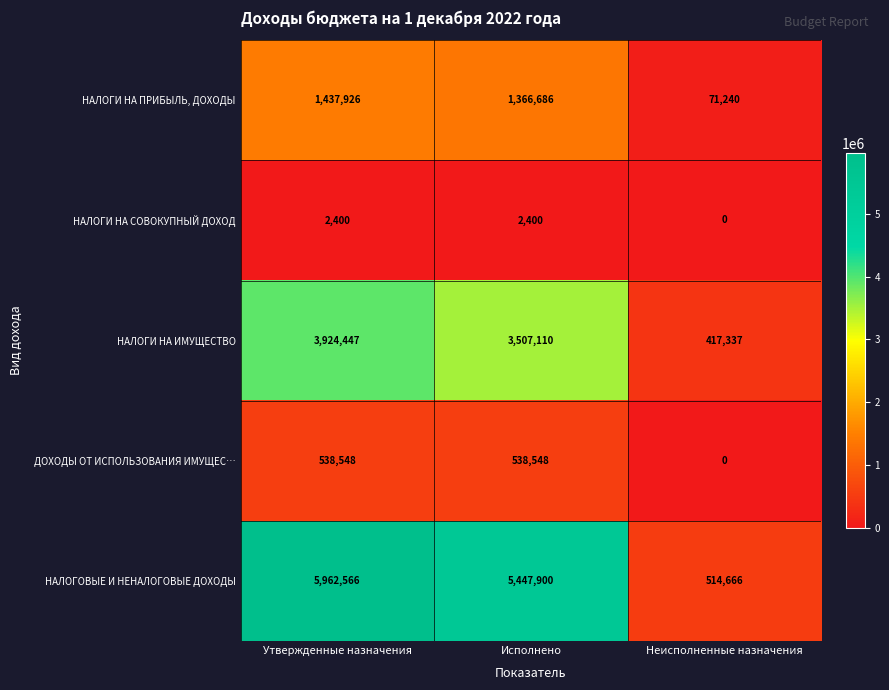

How many distinct data groups are displayed?

5